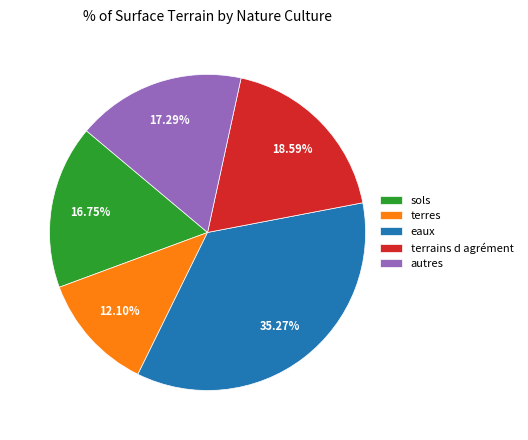

Combined, do terrains d agrément and eaux account for over 50%?

Yes